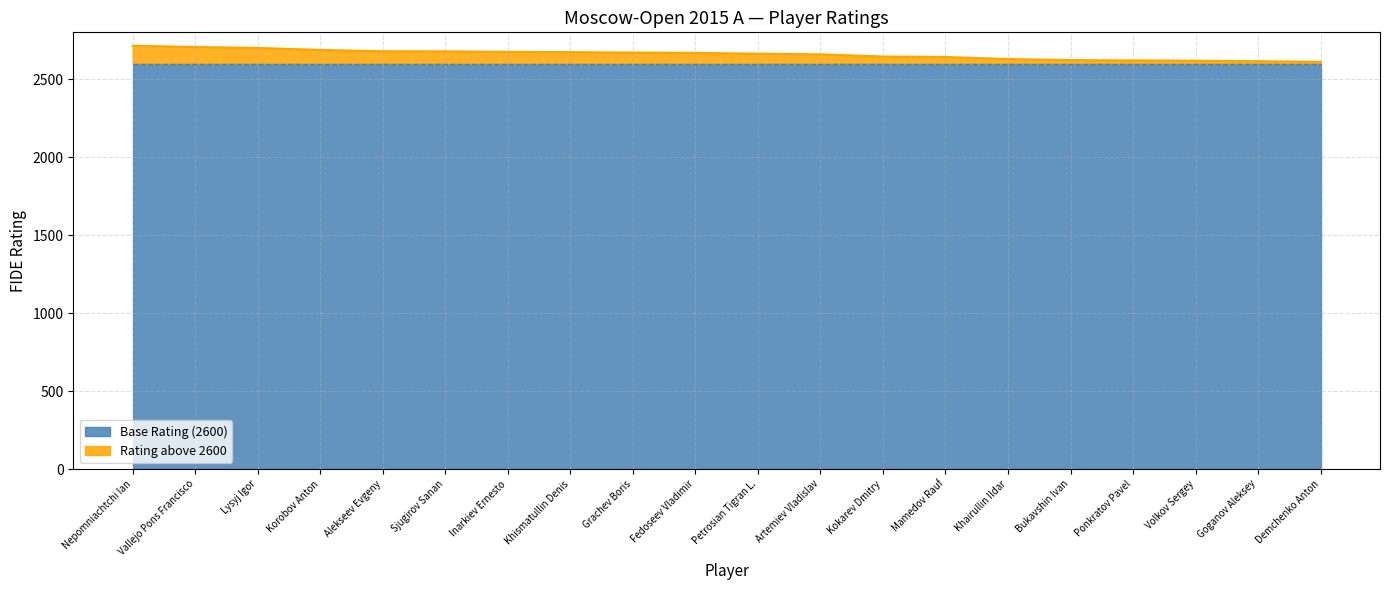

What is the smallest value displayed?

2611